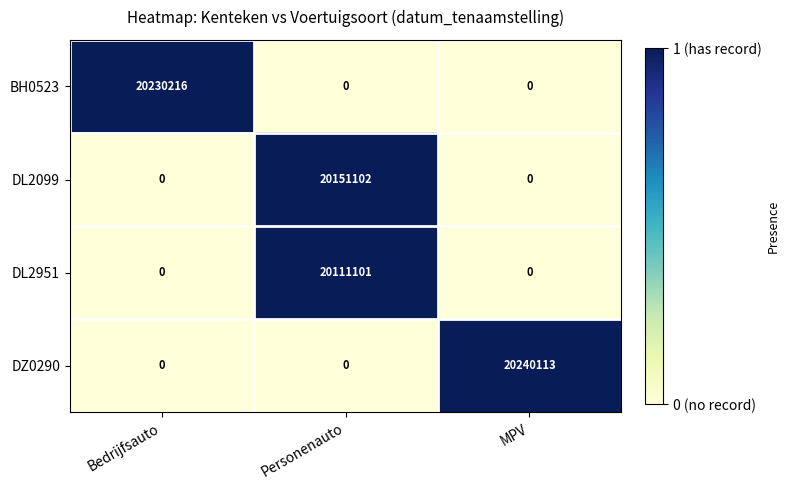

What is the difference between the DZ0290 values at MPV and Personenauto?

20240113